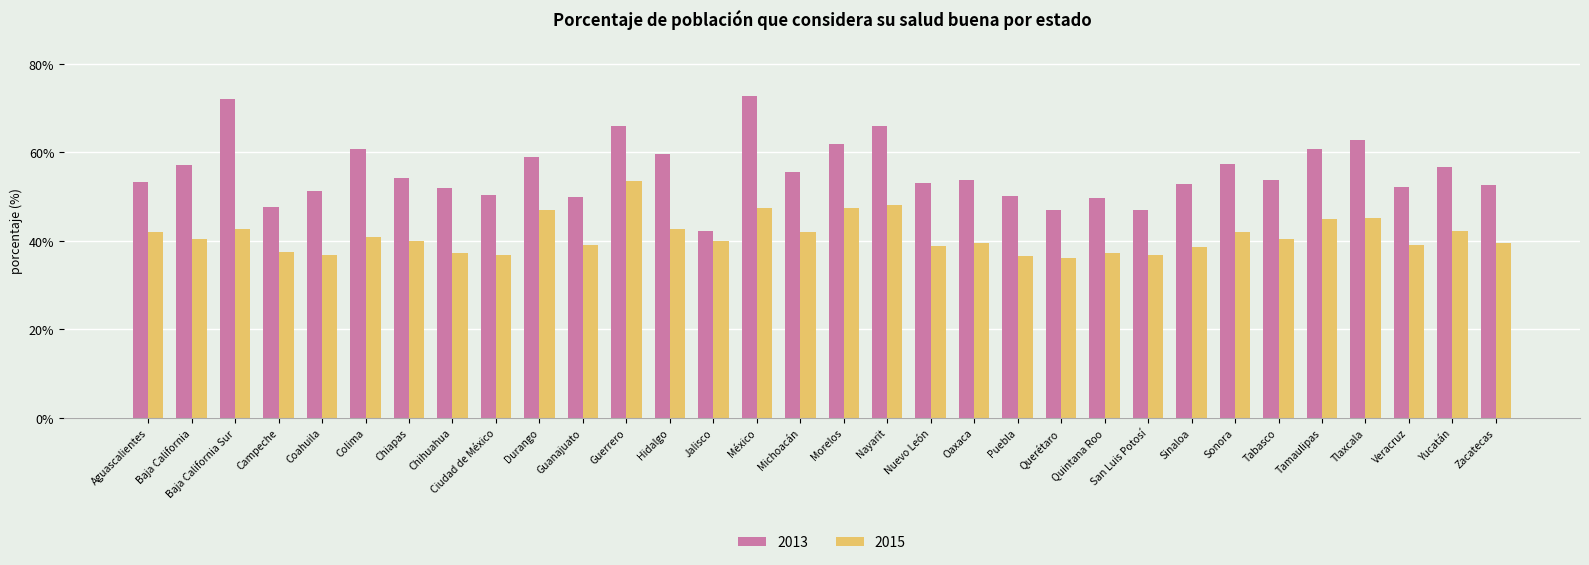

What are all the series names shown in the legend?

2013, 2015